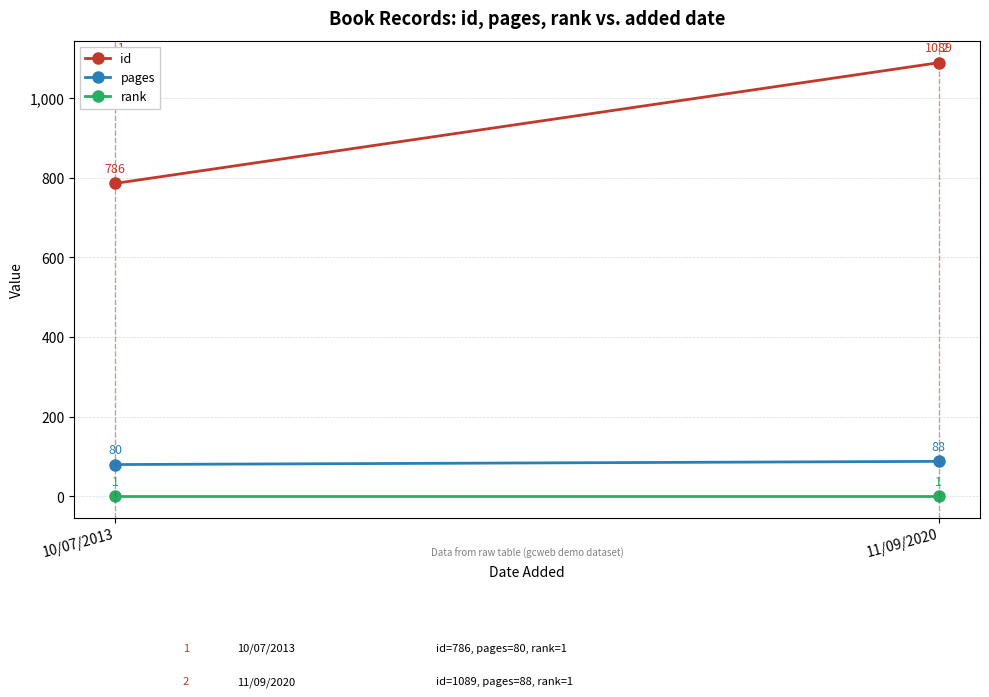

What is the sum of all id values?

1875